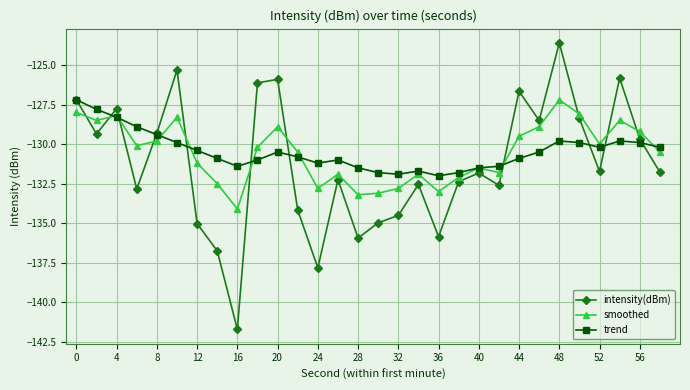

Which series has the largest range (max minus min)?

intensity(dBm)